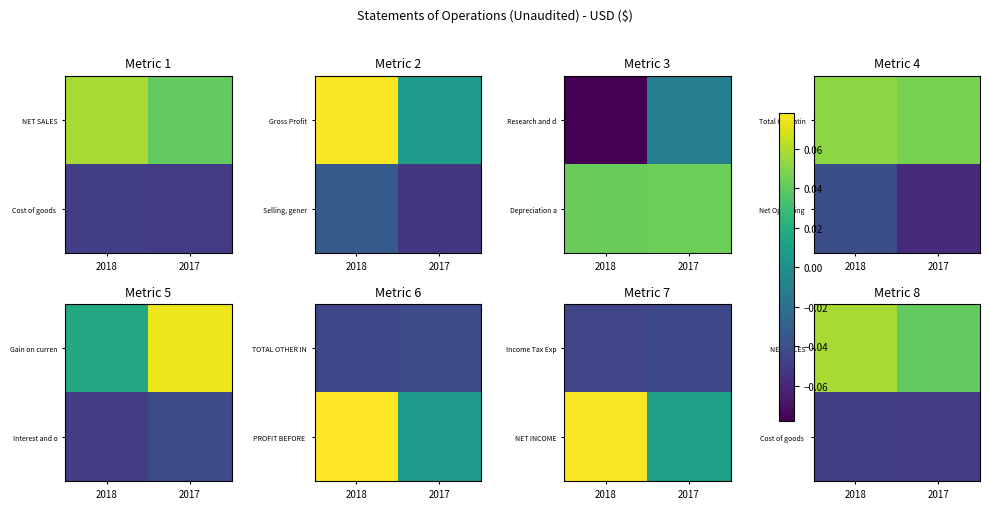

List the labels in order of NET SALES value, smallest first.

2017, 2018